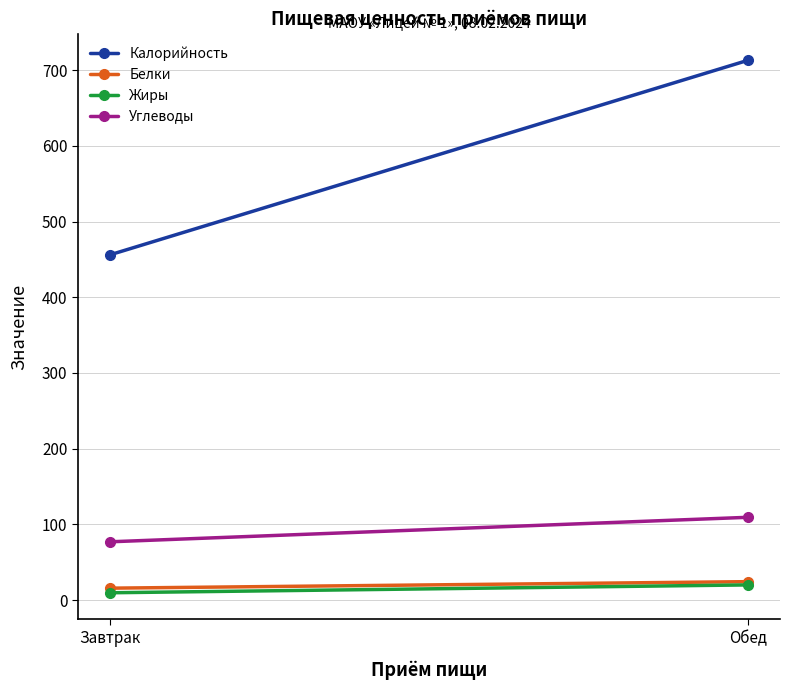

Reading left to right, list all the values displayed in this chart.

Калорийность: Завтрак=455.9	Обед=713.1
Белки: Завтрак=15.6	Обед=24.2
Жиры: Завтрак=9.6	Обед=19.9
Углеводы: Завтрак=76.9	Обед=109.3